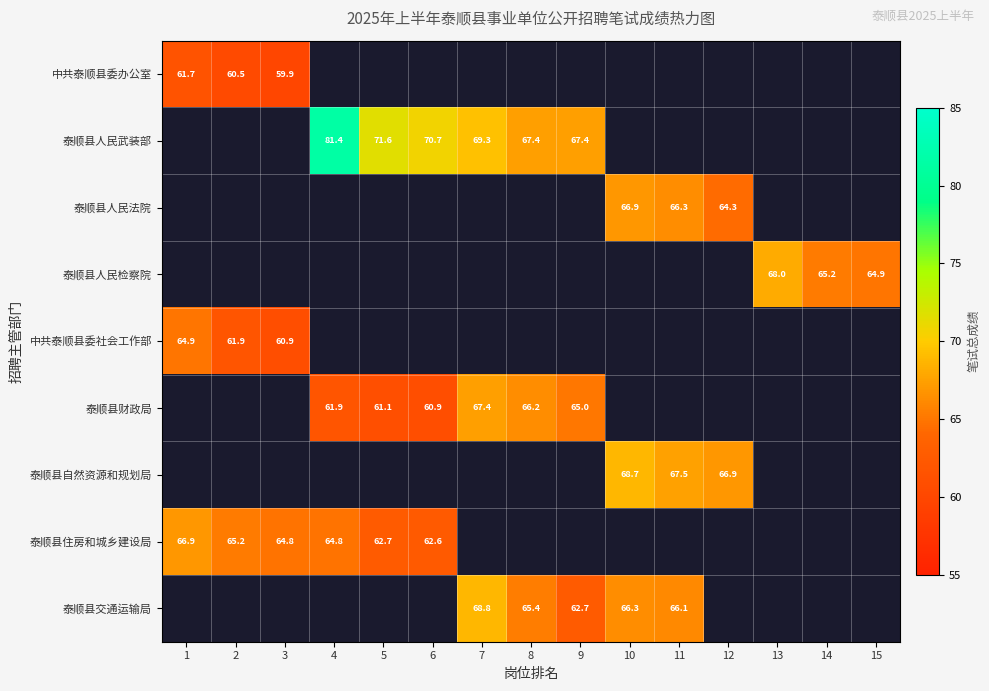

What is the minimum value shown in the chart?

59.9